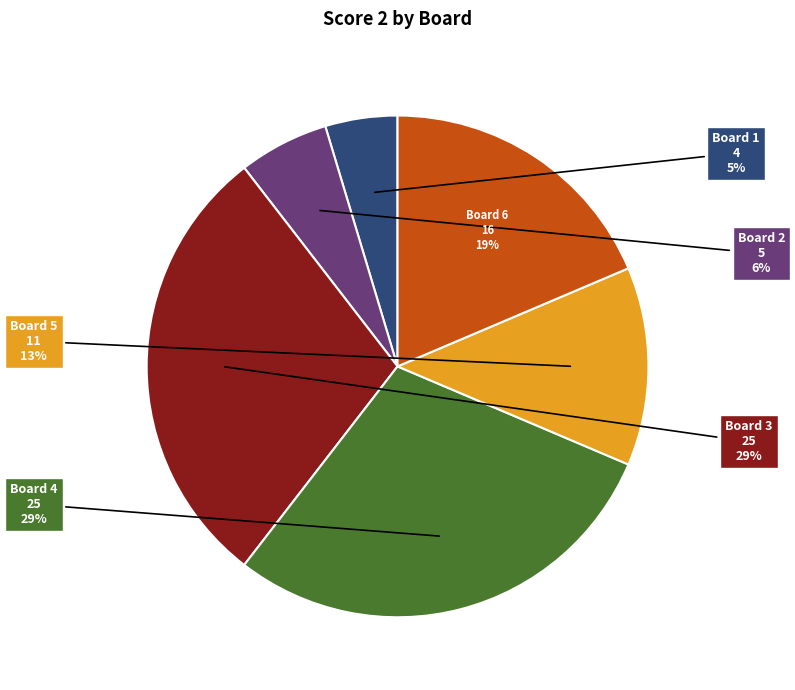

What is the smallest slice in the pie chart?

Board 1